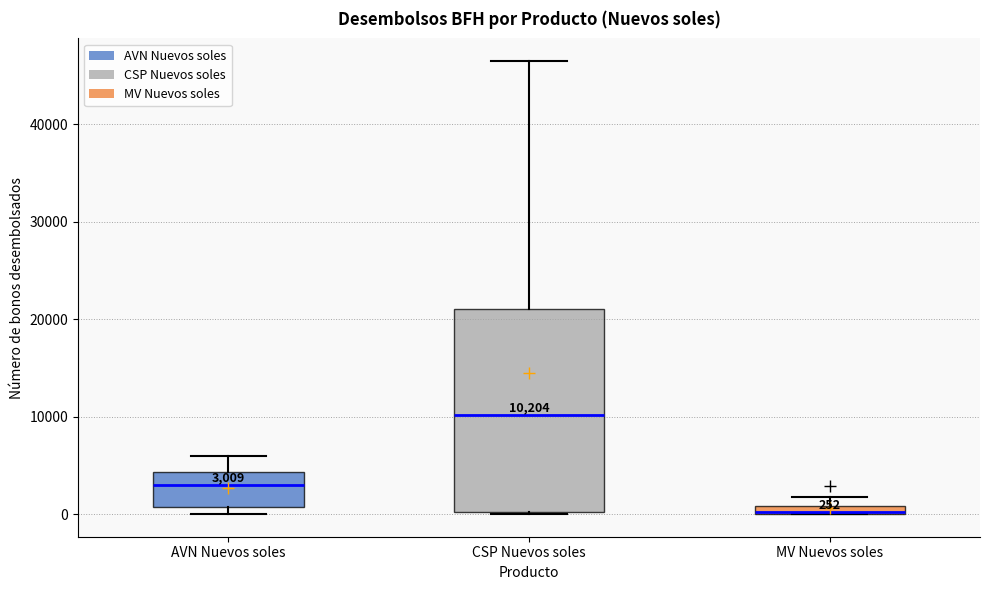

Which box's median line is the lowest?

MV Nuevos soles